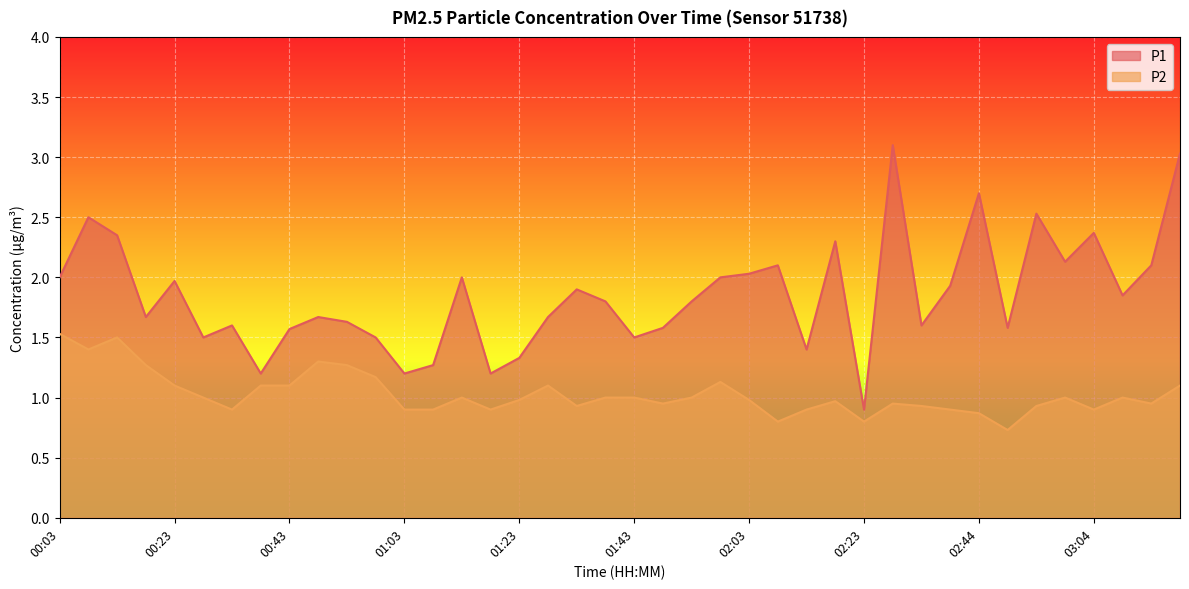

What is the difference between the P1 values at 01:28 and 01:23?

0.3